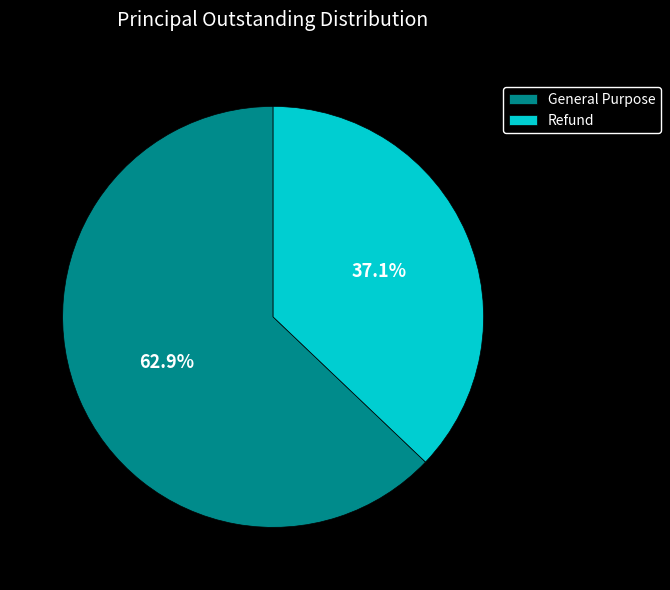

Count the number of slices in the pie.

2